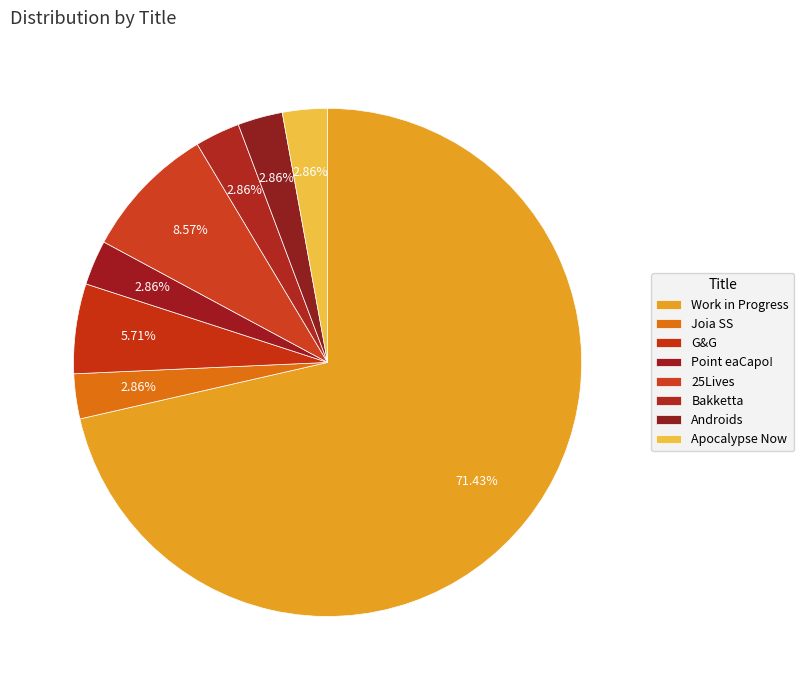

Which slice represents more than half of the pie?

Work in Progress